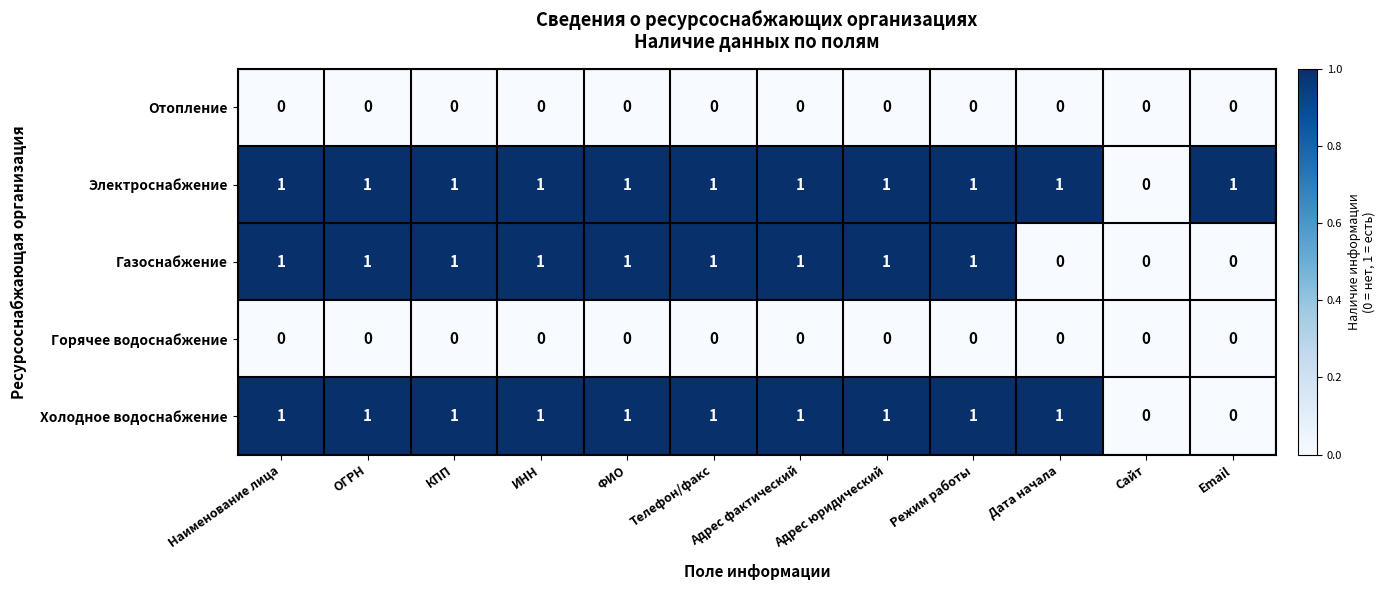

What is the difference between the highest and lowest values at ФИО?

1